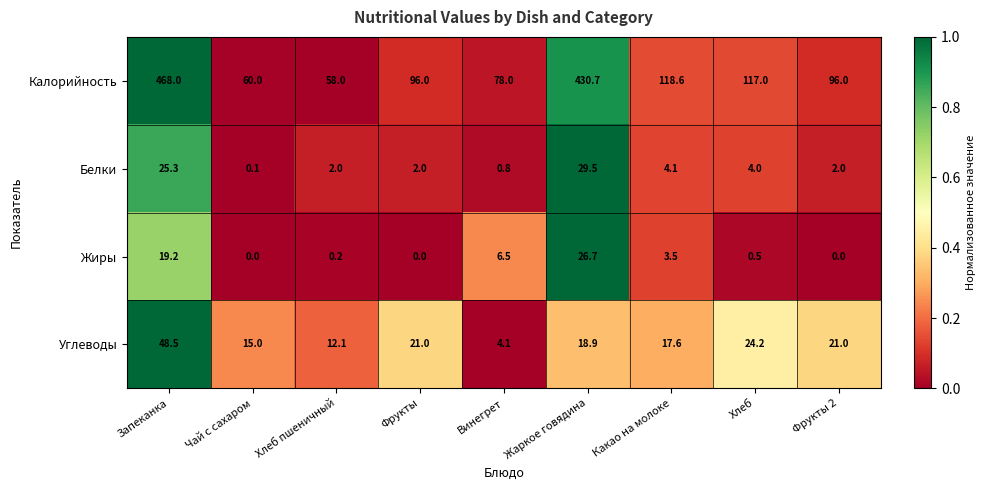

What is the difference between the Калорийность values at Жаркое говядина and Хлеб пшеничный?

372.7